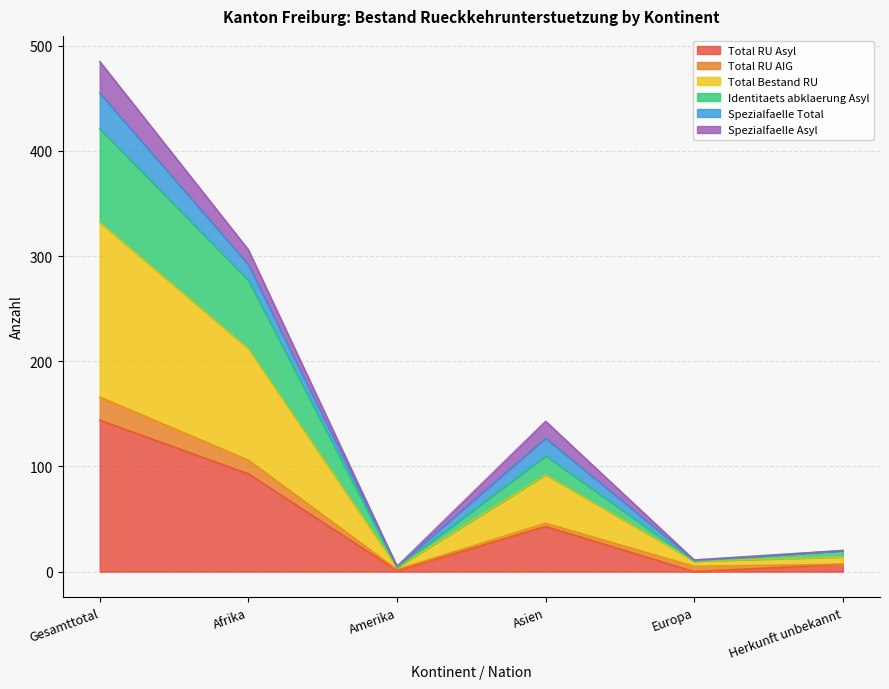

Which category has the highest value in the Total Bestand RU series?

Gesamttotal